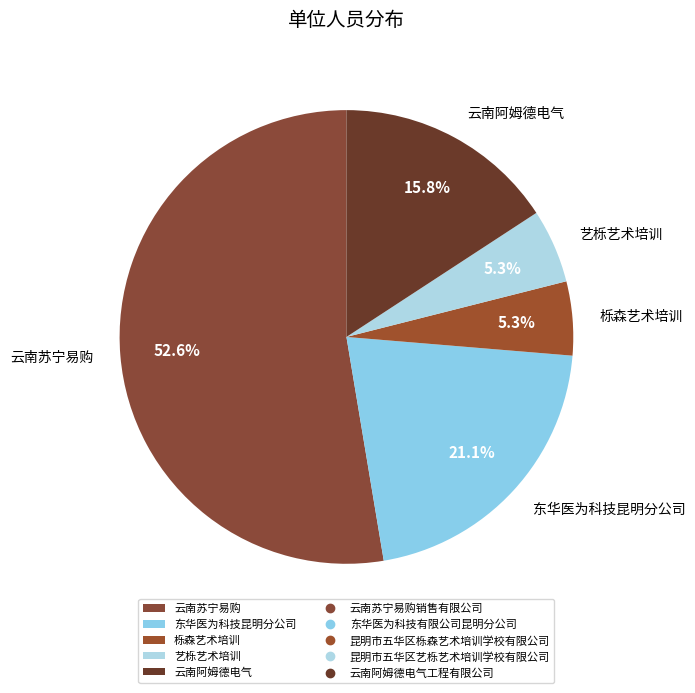

Which slice represents more than half of the pie?

云南苏宁易购